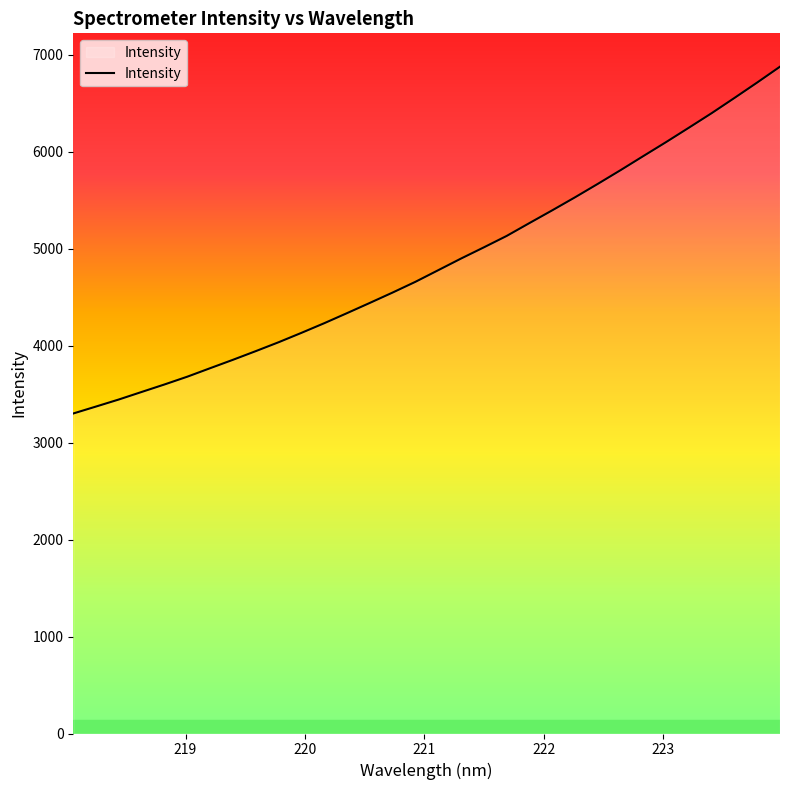

What is the greatest value displayed?

6877.2